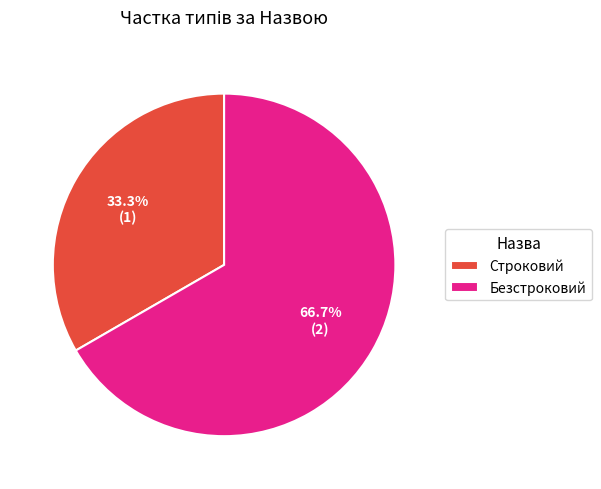

Which has a higher value, Безстроковий or Строковий?

Безстроковий